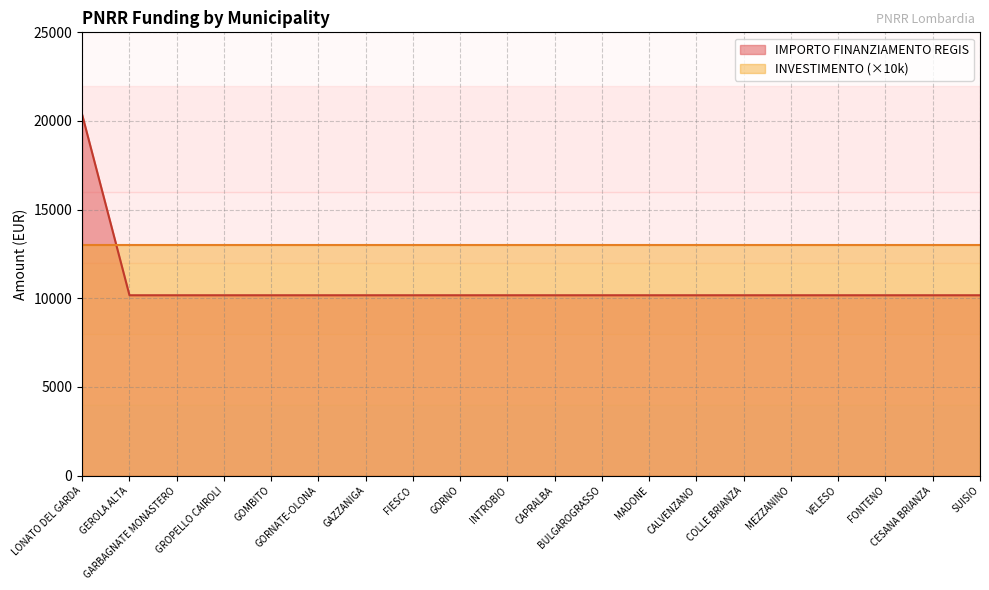

Count the number of categories in the chart.

20